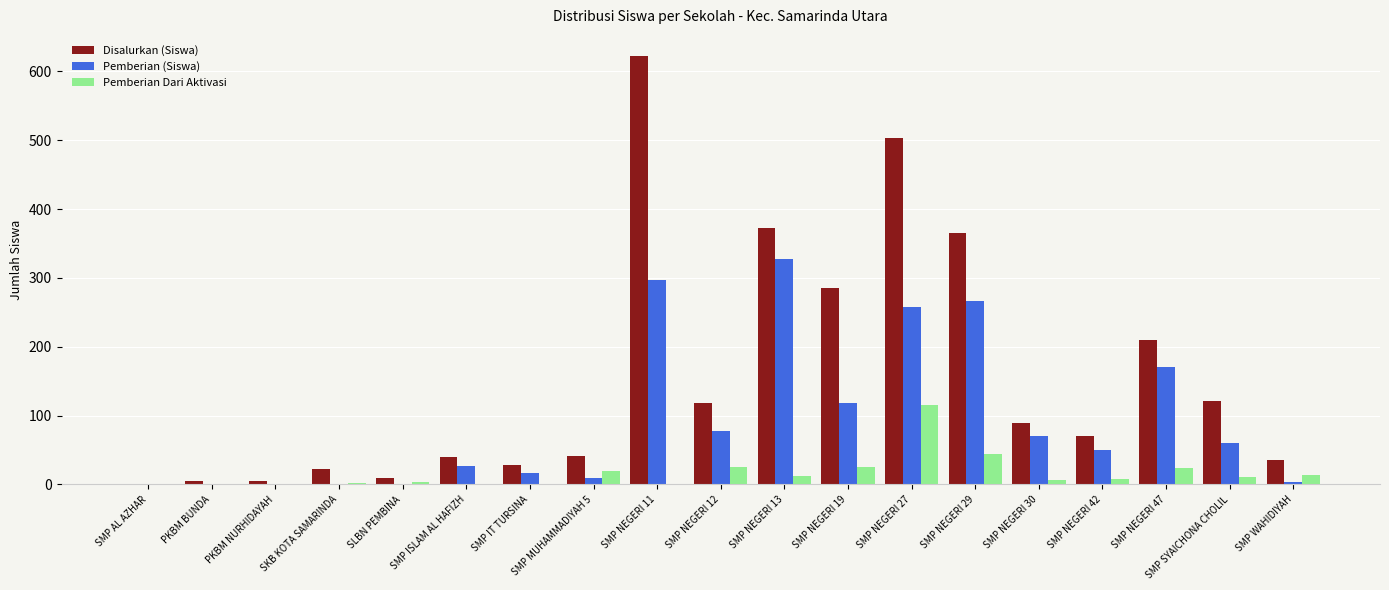

Does the chart contain stacked bars?

No